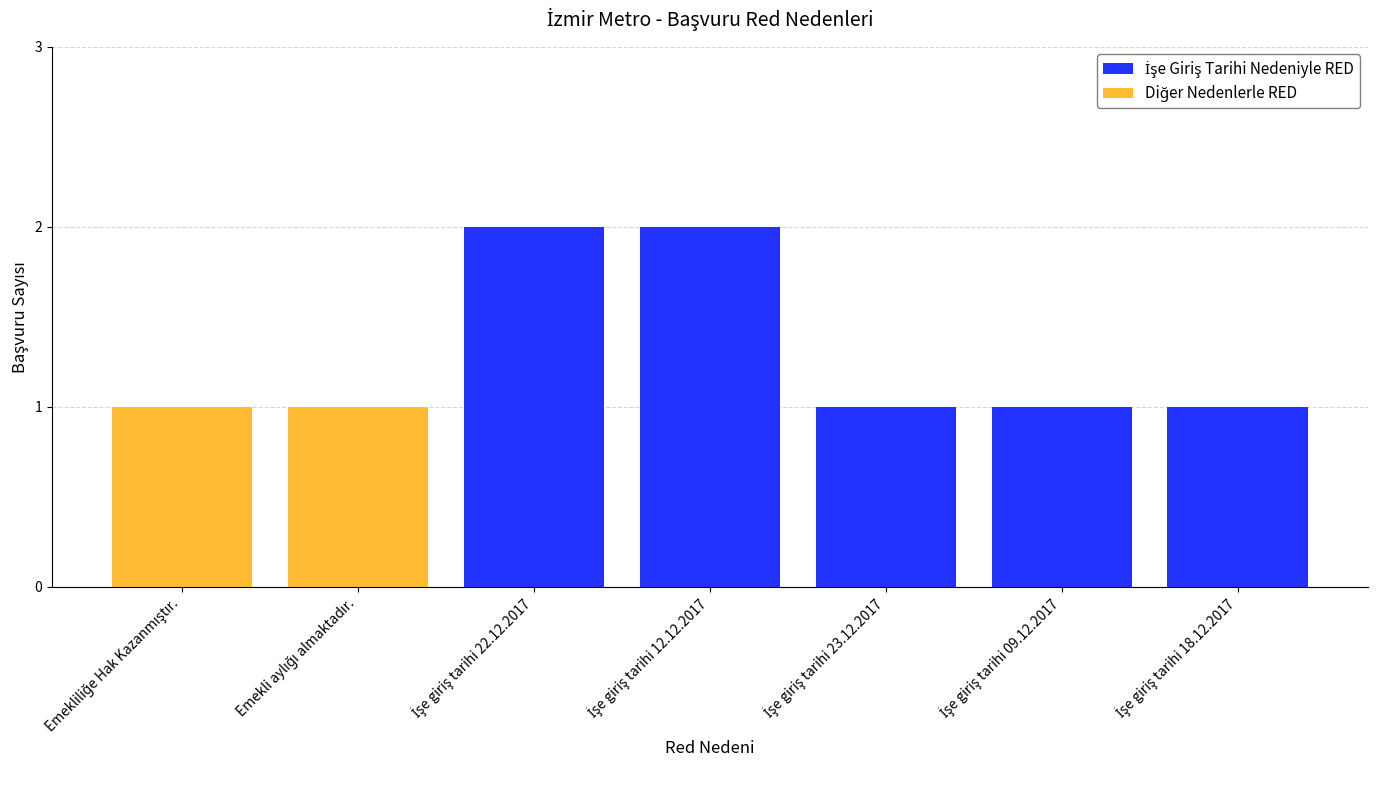

Is the value of Diğer Nedenlerle RED at İşe giriş tarihi 12.12.2017 greater than the value of İşe Giriş Tarihi Nedeniyle RED at İşe giriş tarihi 23.12.2017?

No